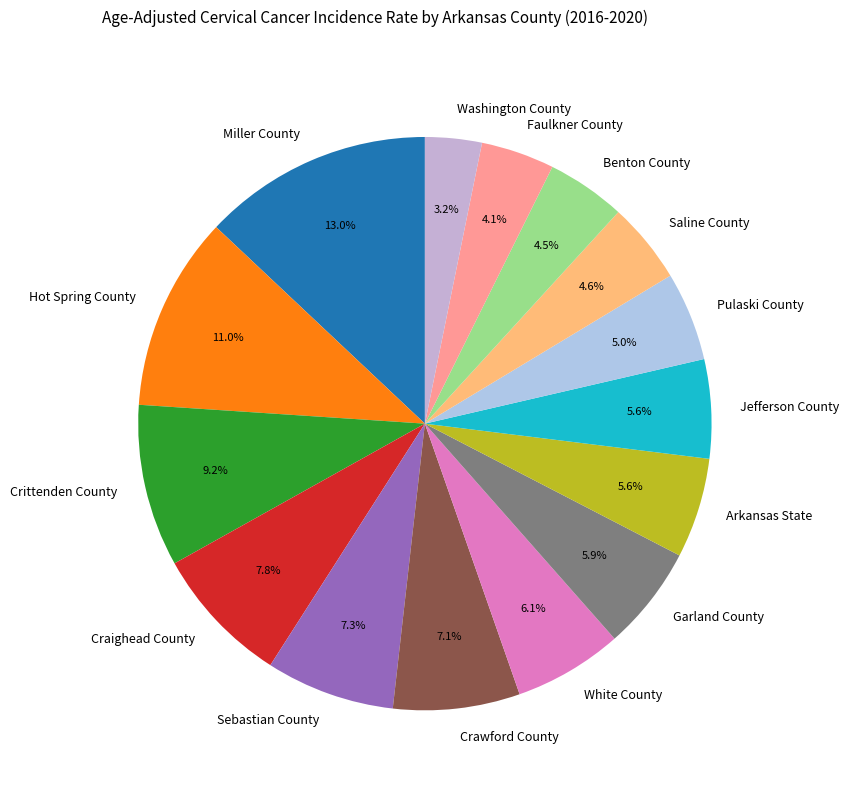

What percentage is the Arkansas State slice, to the nearest percent?

6%